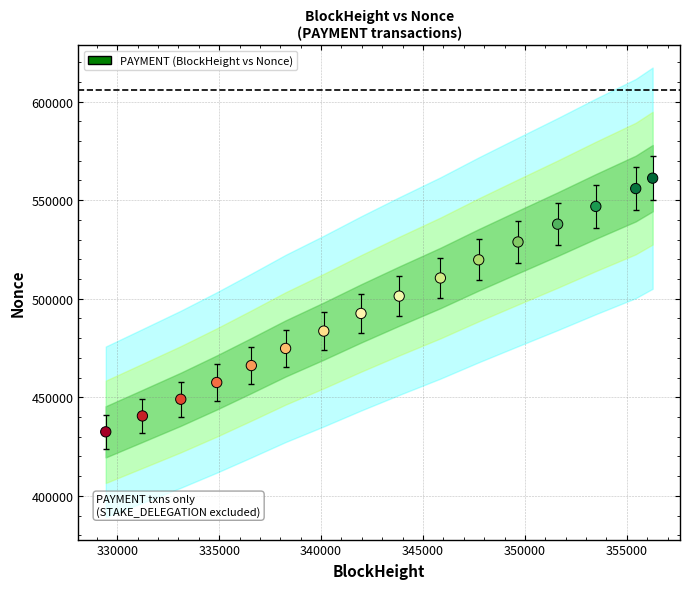

What is the range of Y values (max minus min)?

128648